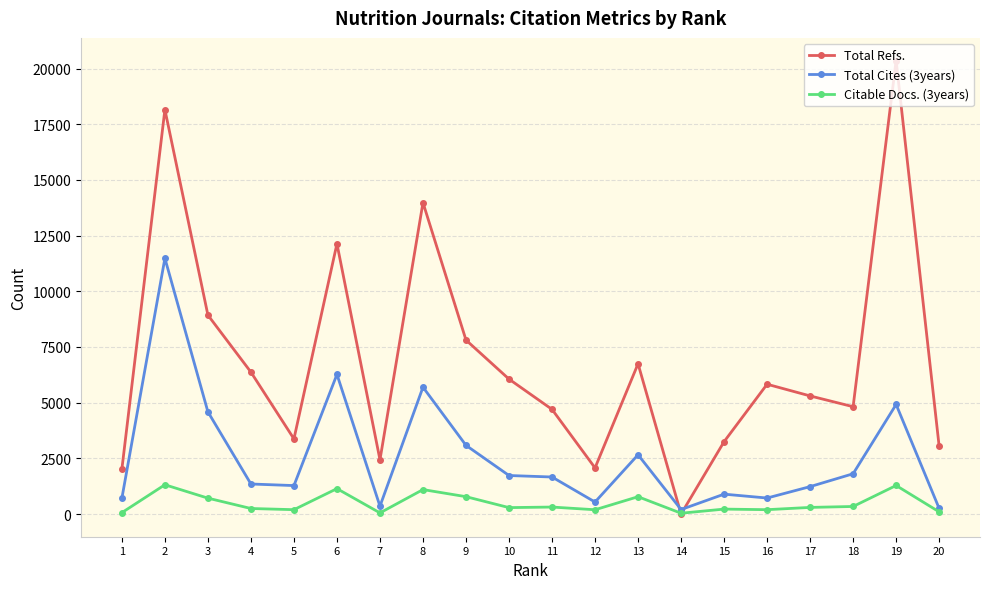

What is the maximum value shown in the chart?

20358